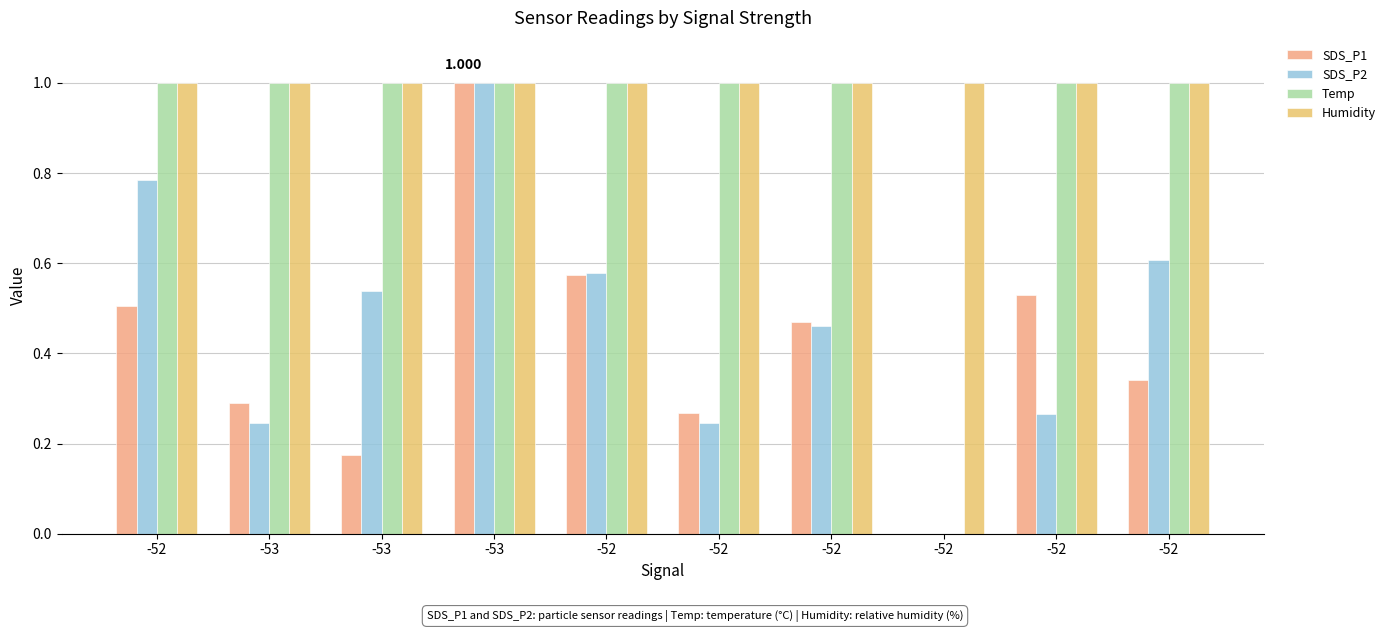

Reading left to right, transcribe all the data shown in this chart.

SDS_P1: -52=0.5	-53=0.3	-53=0.2	-53=1.0	-52=0.6	-52=0.3	-52=0.5	-52=0.0	-52=0.5	-52=0.3
SDS_P2: -52=0.8	-53=0.2	-53=0.5	-53=1.0	-52=0.6	-52=0.2	-52=0.5	-52=0.0	-52=0.3	-52=0.6
Temp: -52=1.0	-53=1.0	-53=1.0	-53=1.0	-52=1.0	-52=1.0	-52=1.0	-52=0.0	-52=1.0	-52=1.0
Humidity: -52=1.0	-53=1.0	-53=1.0	-53=1.0	-52=1.0	-52=1.0	-52=1.0	-52=1.0	-52=1.0	-52=1.0